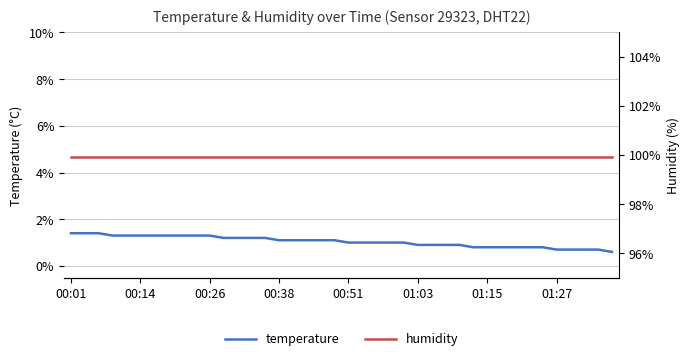

What is the maximum value for temperature?

1.4